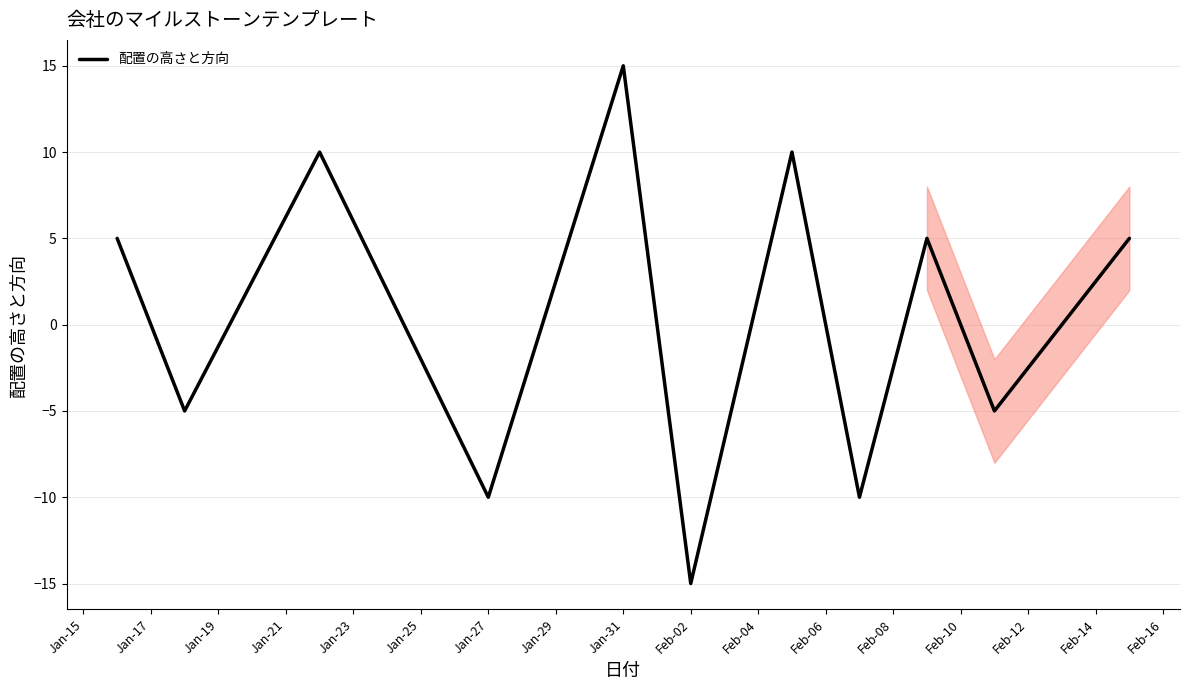

Reading right to left, what are all the values shown in this chart?

5	-5	5	-10	10	-15	15	-10	10	-5	5